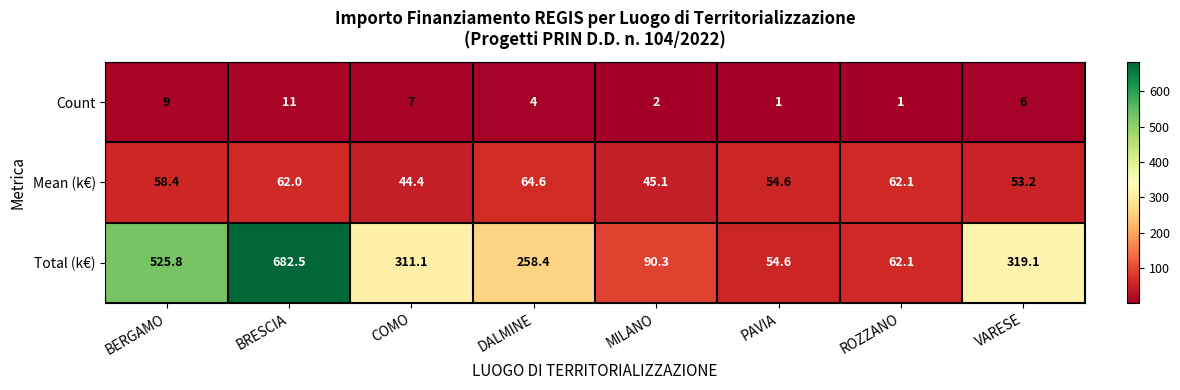

Rank the series at DALMINE from lowest to highest value.

Count, Mean (k€), Total (k€)